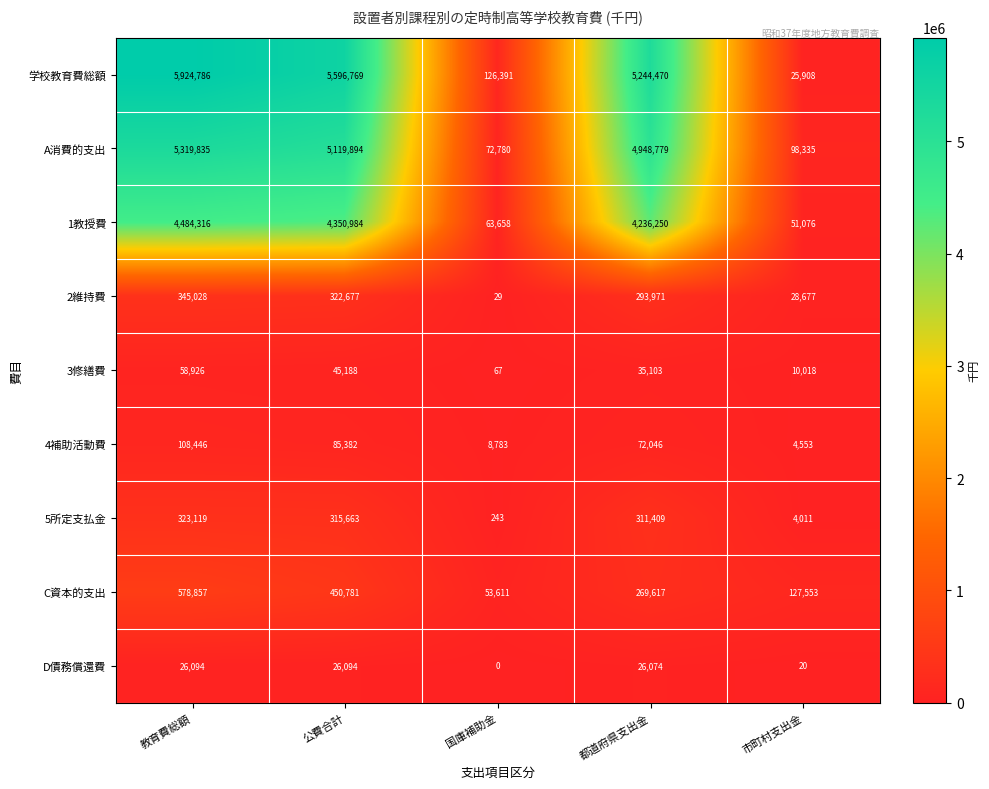

Where does the 5所定支払金 series first go above 311409?

教育費総額